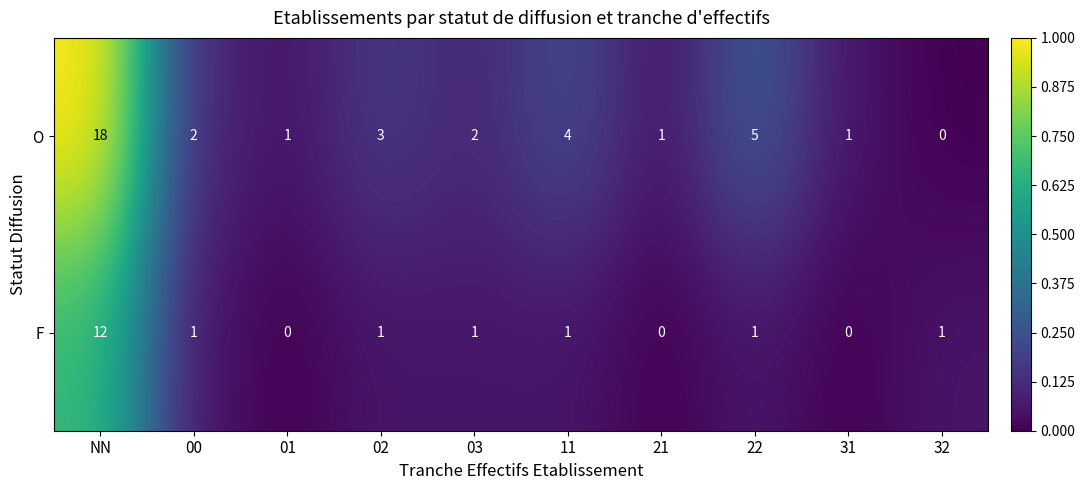

Is it true that F equals 0 at 21?

True